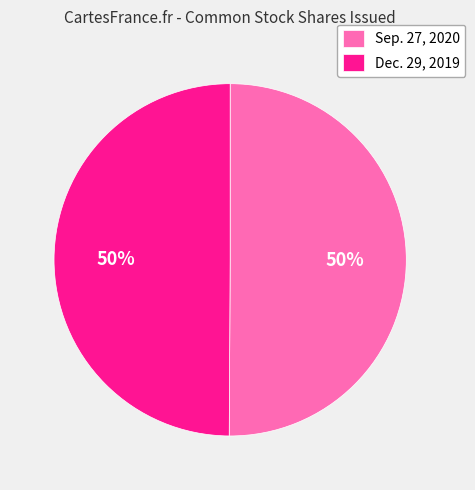

What percentage is the Dec. 29, 2019 slice, to the nearest percent?

50%